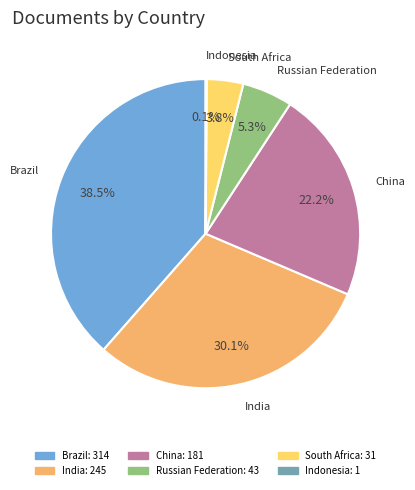

What percentage is NOT represented by India?

69.9%